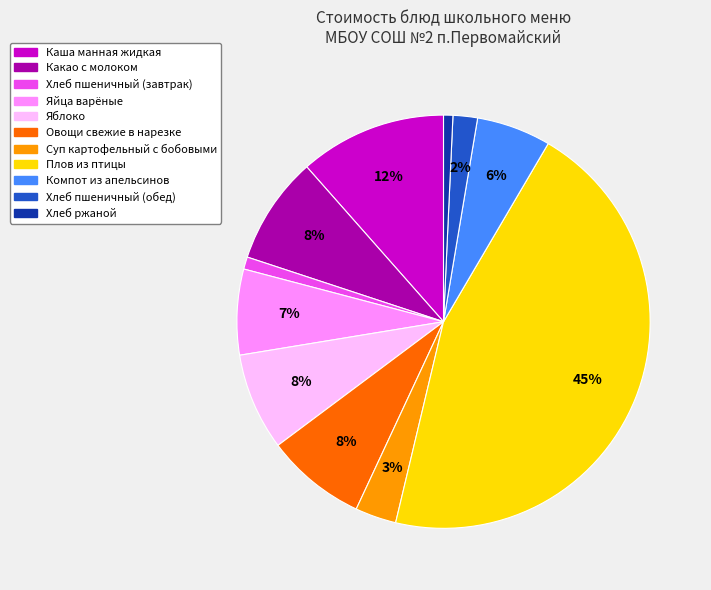

The Суп картофельный с бобовыми slice represents 3% of the pie. True or false?

True